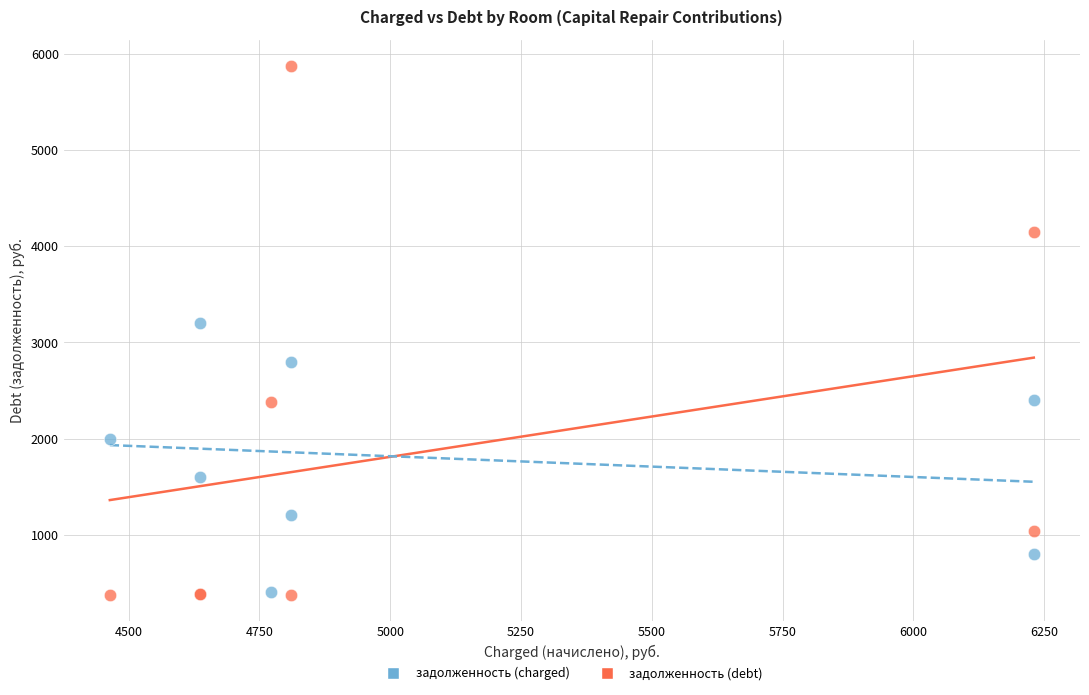

Across all series, what Y value is closest to 3124?

3200.0